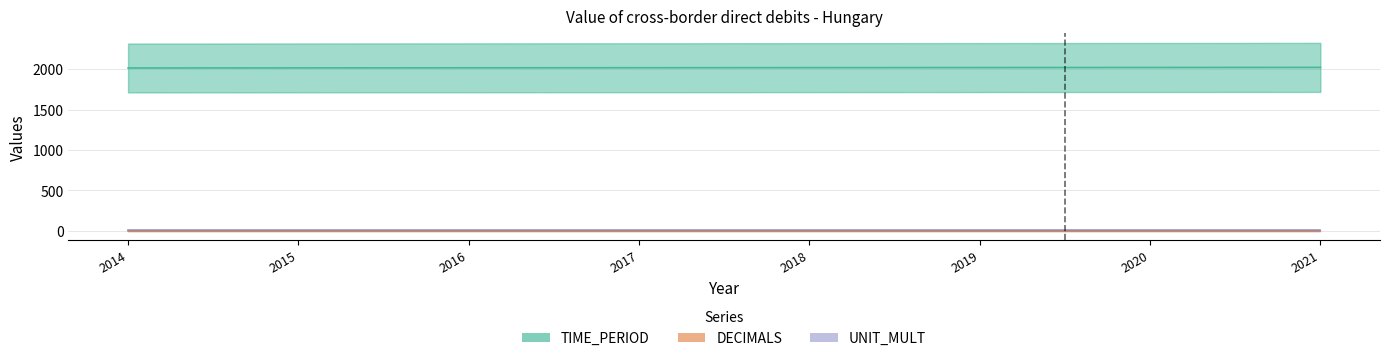

True or false: UNIT_MULT and DECIMALS intersect in this chart.

False